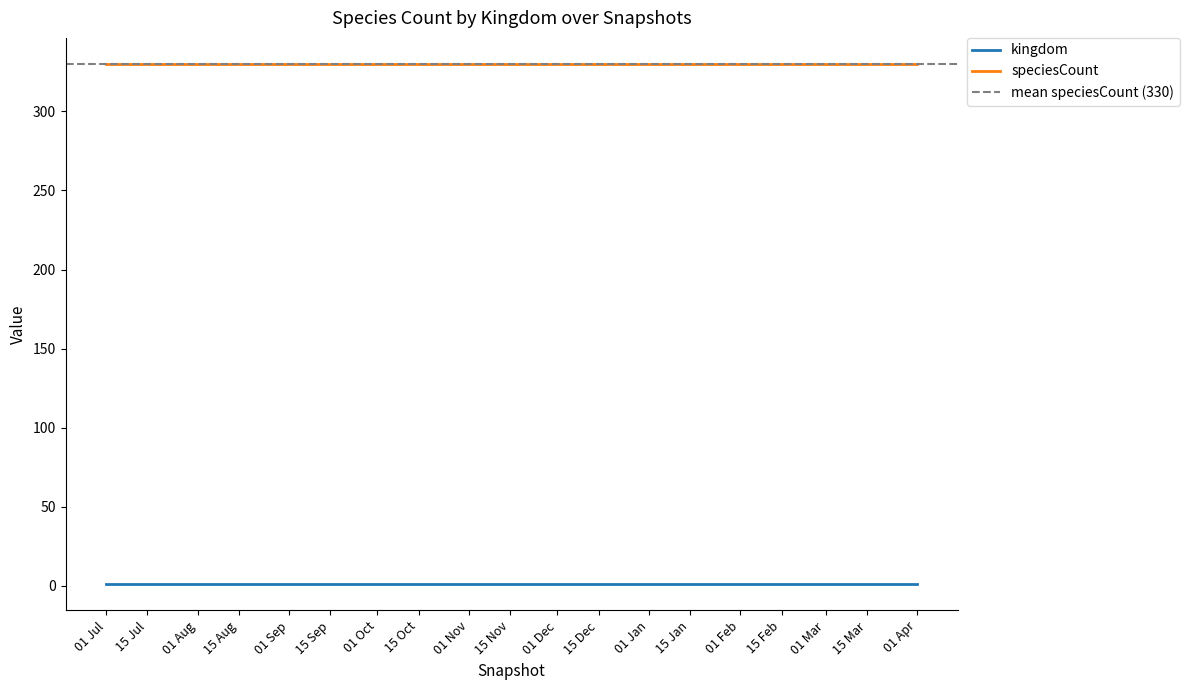

True or false: kingdom and speciesCount cross at least once.

False